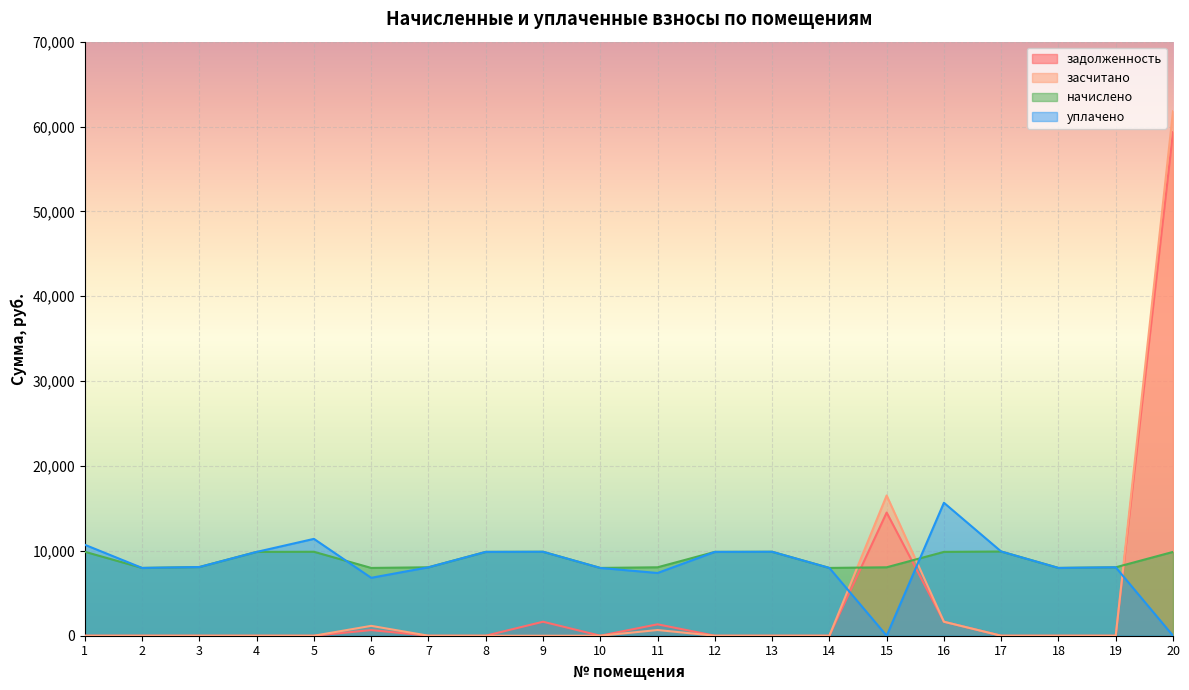

List the series in order of their peak value, highest first.

засчитано, задолженность, уплачено, начислено